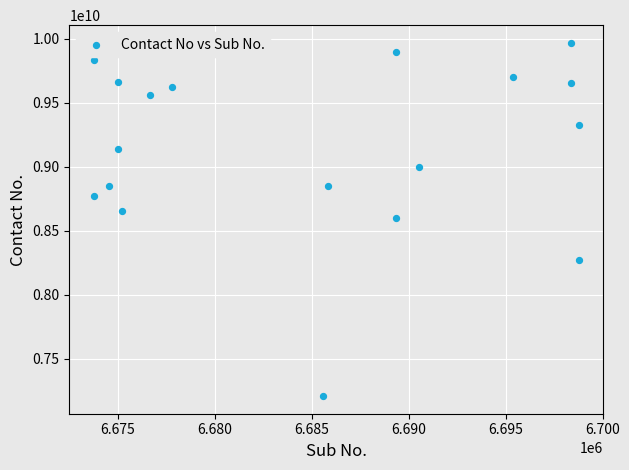

What is the range of Y values (max minus min)?

2759674665